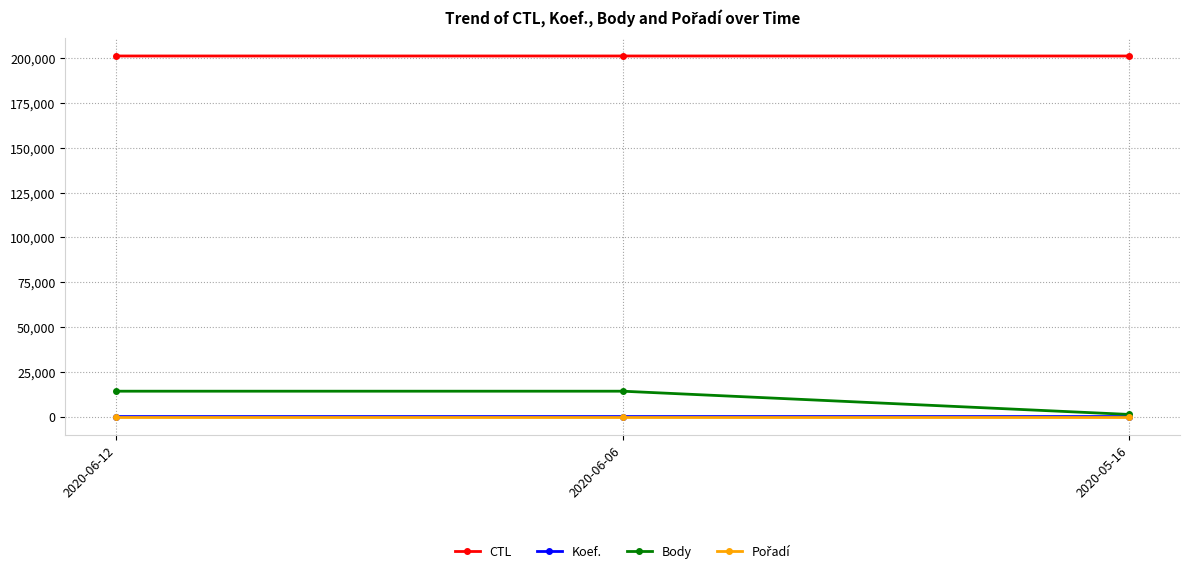

What is the label of the 1st point from the right?

2020-05-16